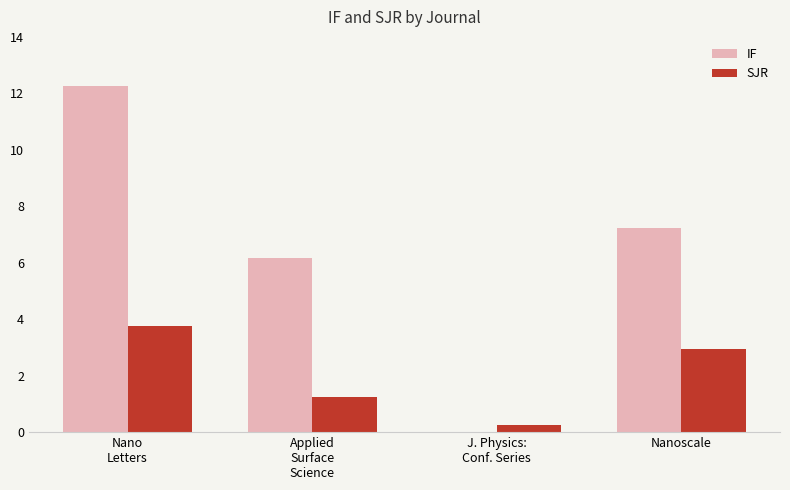

What is the maximum value for IF?

12.3